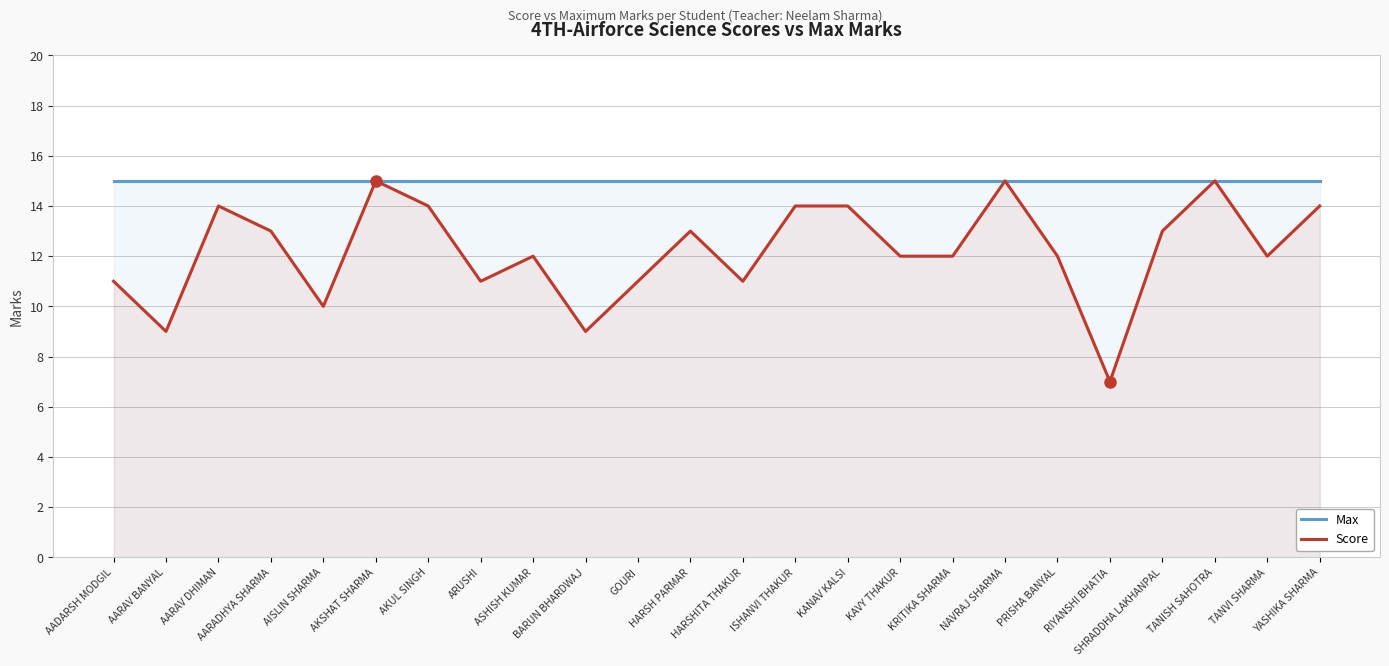

Is it true that Max equals 15 at ARUSHI?

True